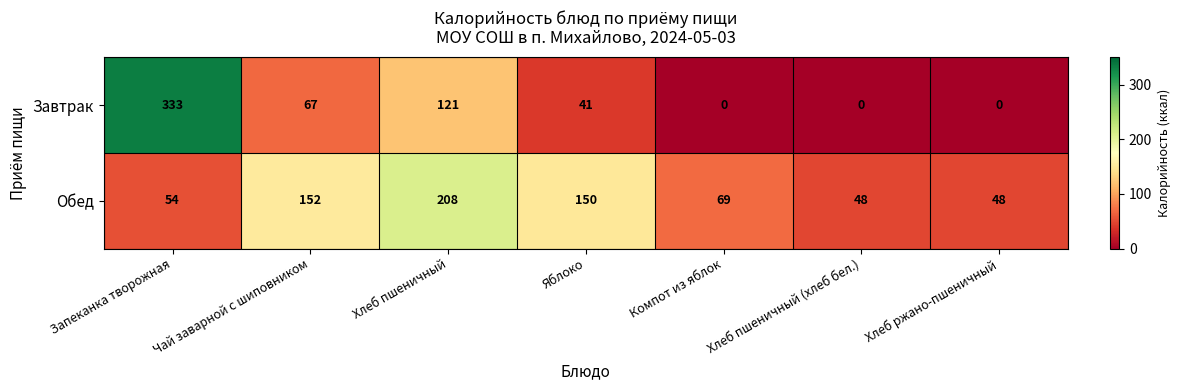

List the series in order of their overall mean, lowest first.

Завтрак, Обед